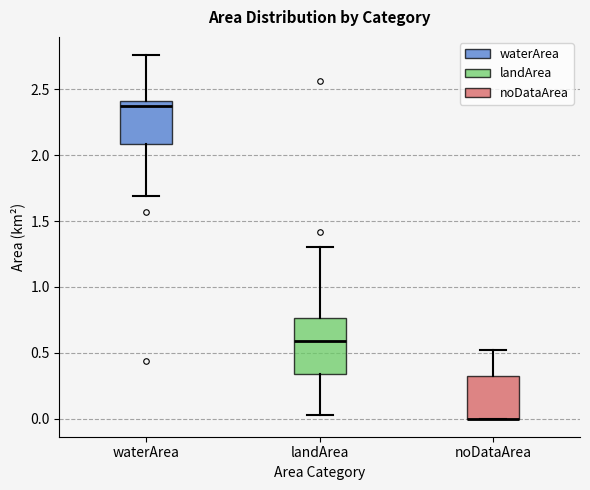

Reading left to right, read every box against the y-axis: the position of its median line, the range the box covers, and the ends of its whiskers. The values are not printed on the chart, so give them approximately, as read against the axis.

waterArea: median 2.35, box 2.10 to 2.40, whiskers 1.70 to 2.75
landArea: median 0.60, box 0.35 to 0.75, whiskers 0.05 to 1.30
noDataArea: median 0.00 (drawn on the box's lower edge), box 0.00 to 0.30, whiskers 0.00 to 0.50